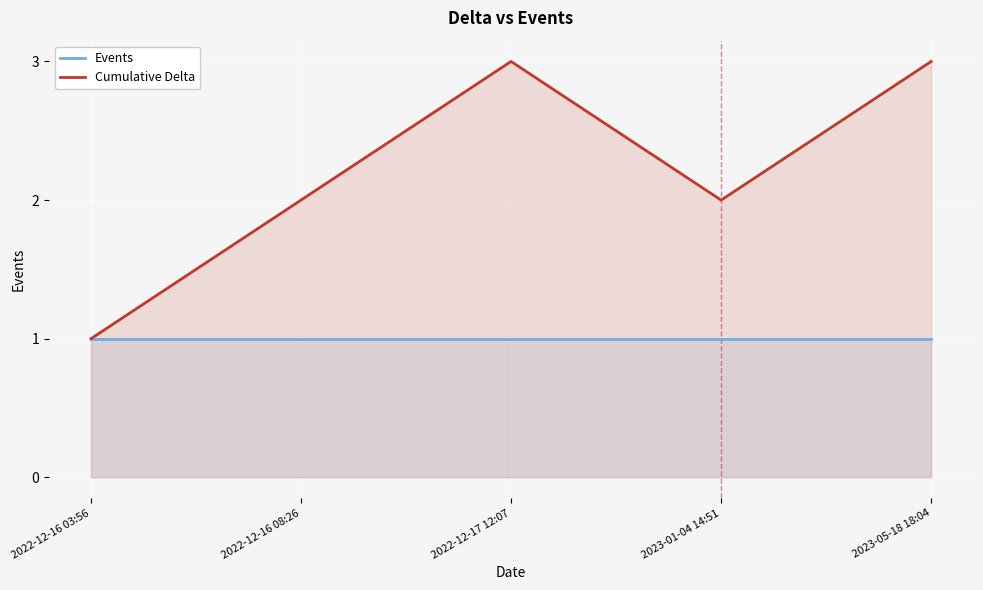

How many lines are shown in the chart?

2